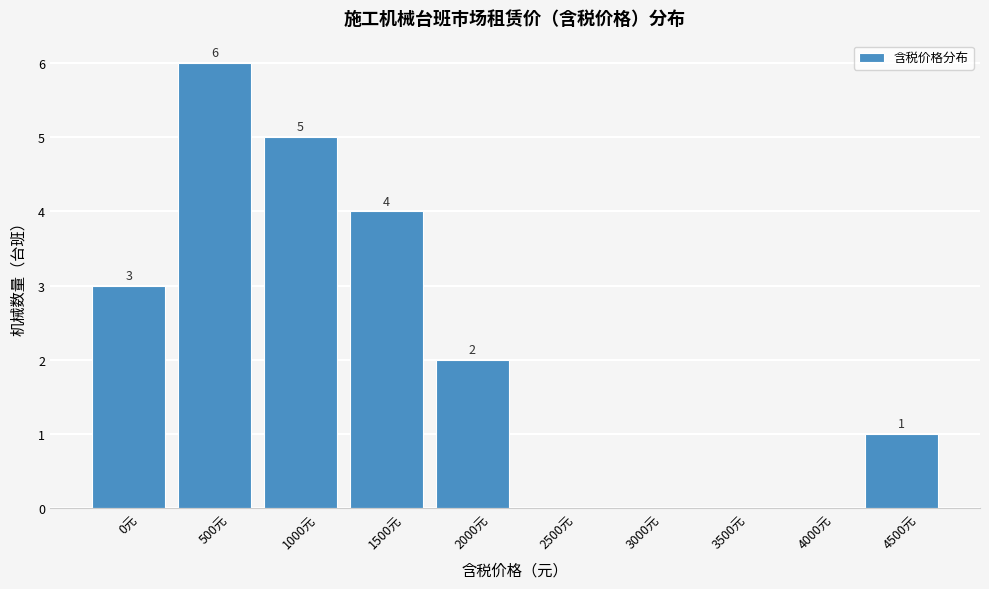

What is the maximum value shown in the chart?

6